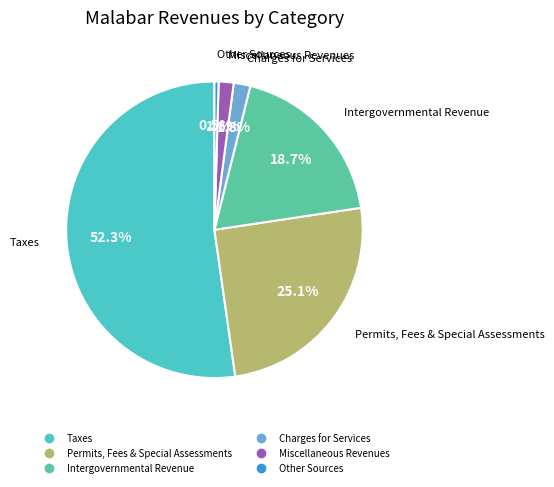

What percentage is NOT represented by Miscellaneous Revenues?

98.4%